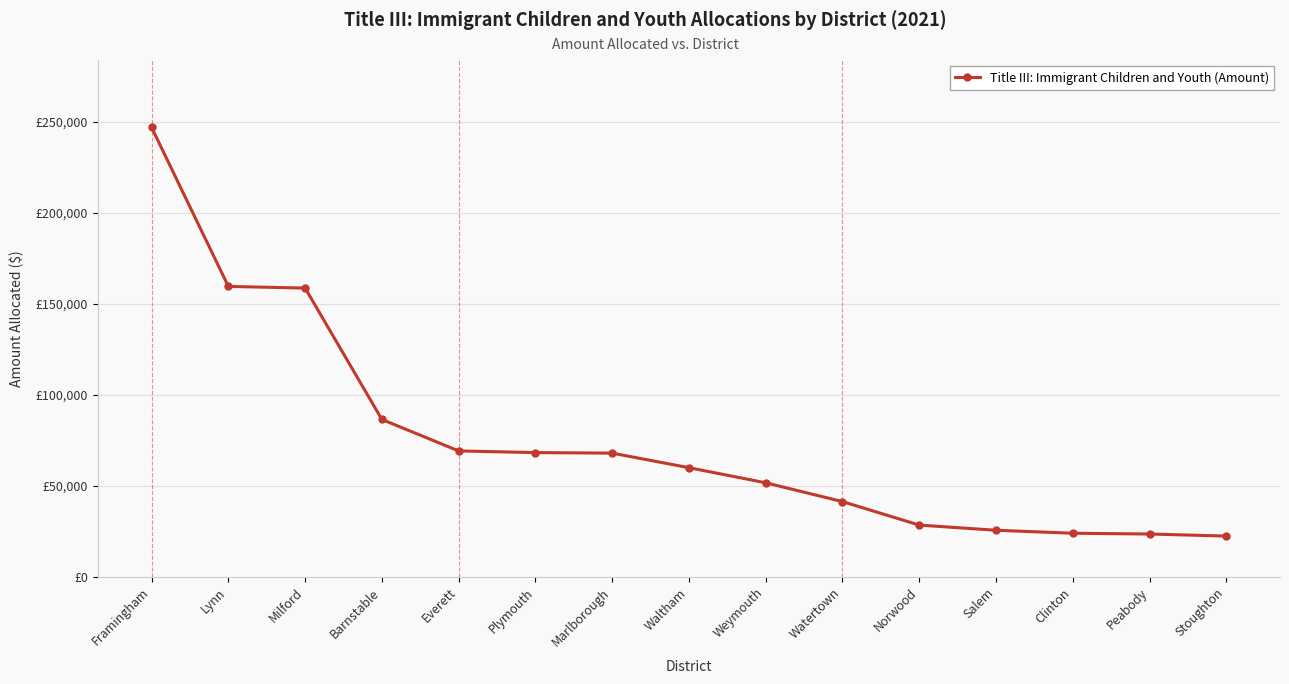

Reading right to left, transcribe all the data shown in this chart.

22455	23587	24018	25656	28496	41411	51742	60048	68045	68336	69252	86545	158746	159658	247036